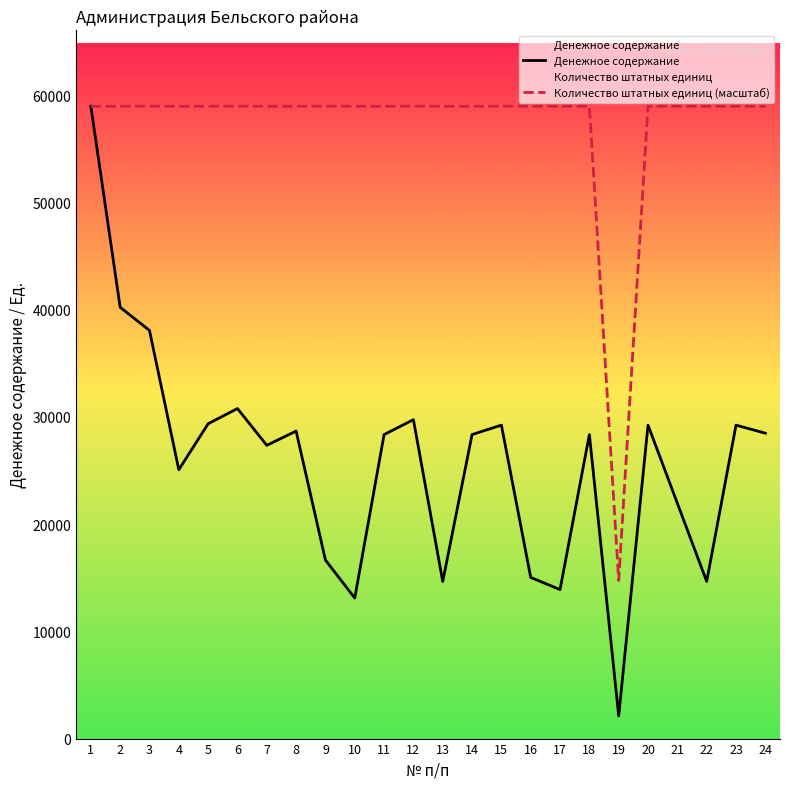

True or false: Количество штатных единиц (масштаб) has more than 0 points higher than both neighbors.

False